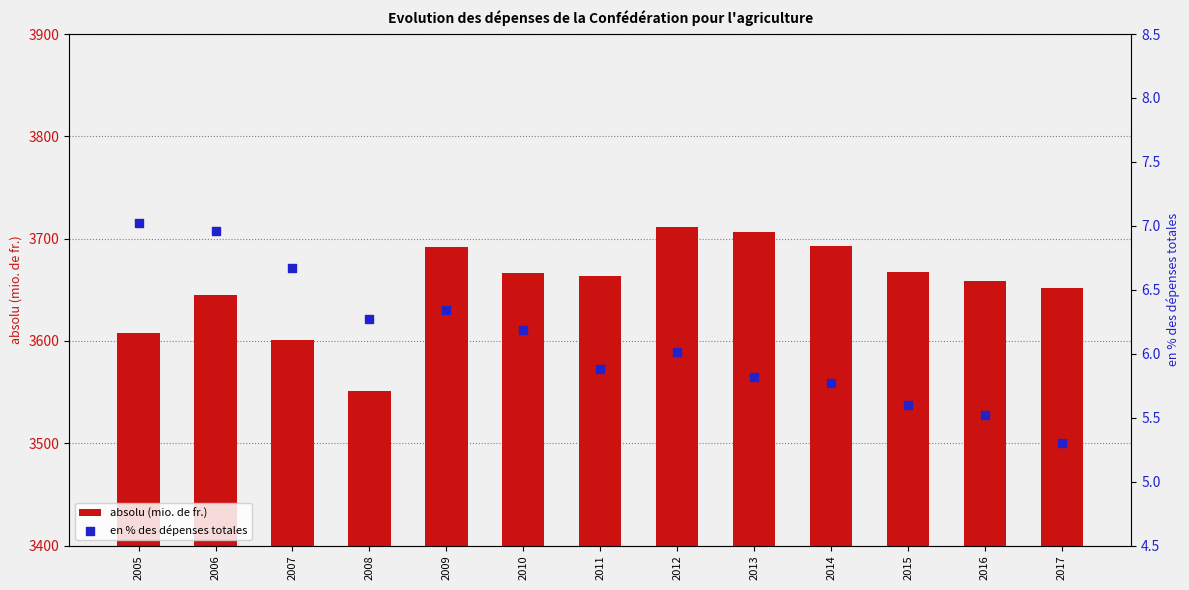

Which series has the largest total across all categories?

absolu (mio. de fr.)